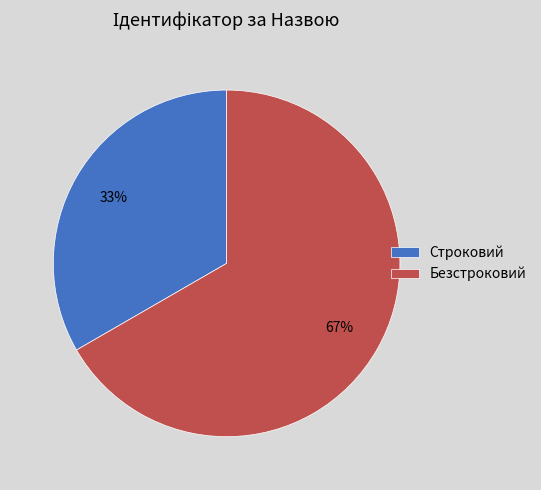

Rank the categories by value from lowest to highest.

Строковий, Безстроковий